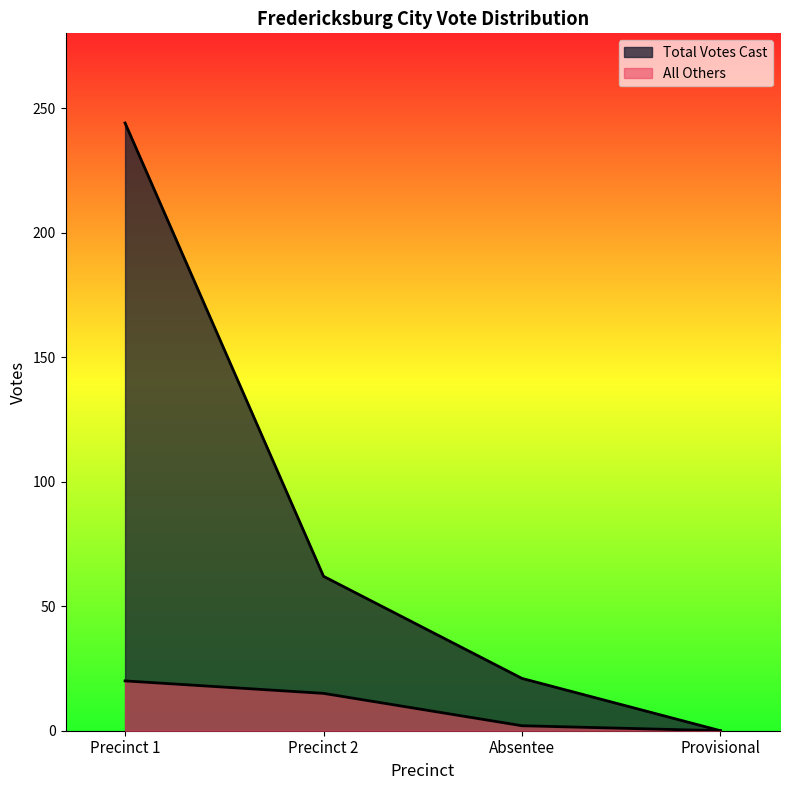

At which label is All Others closest to 10?

Precinct 2